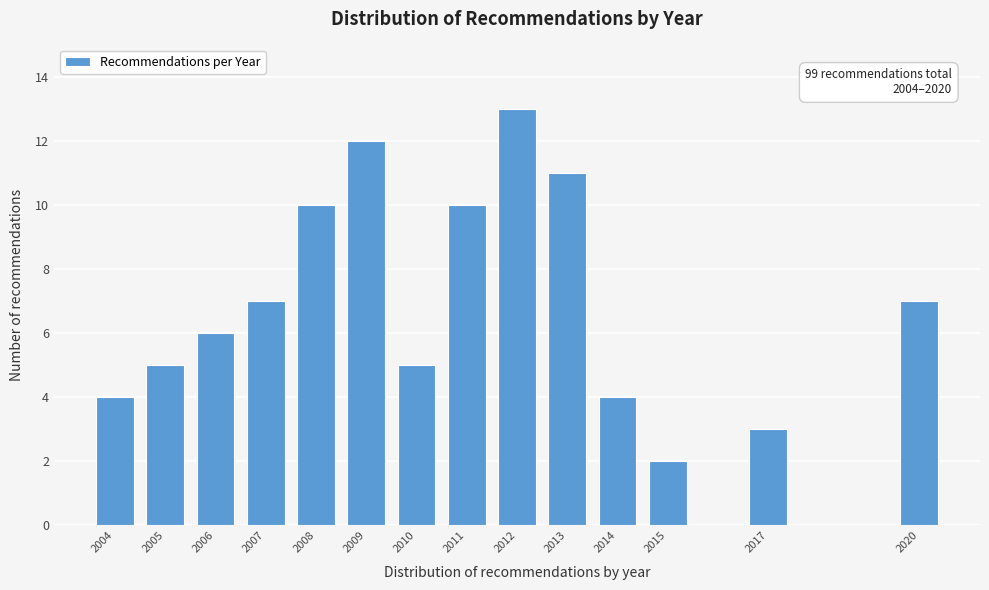

Reading left to right, list all the values displayed in this chart.

2004=4	2005=5	2006=6	2007=7	2008=10	2009=12	2010=5	2011=10	2012=13	2013=11	2014=4	2015=2	2017=3	2020=7